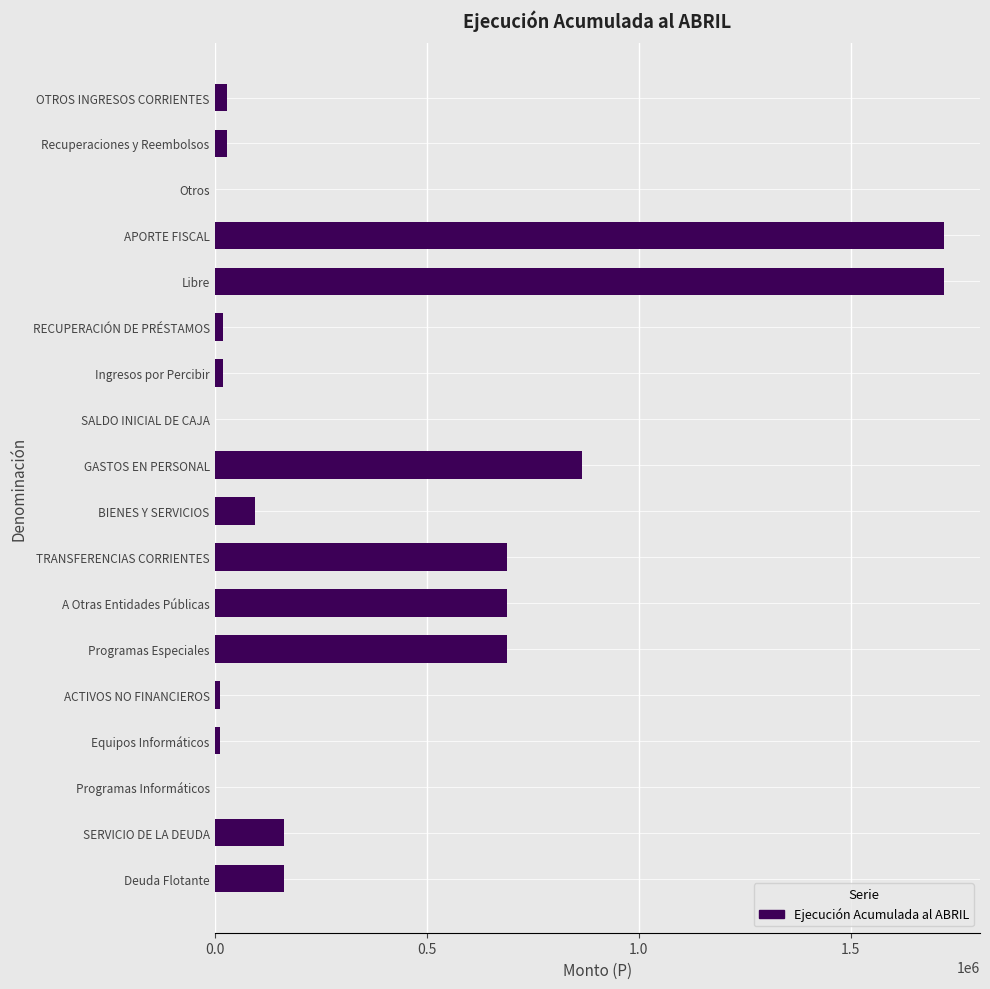

How many categories are shown in the chart?

18